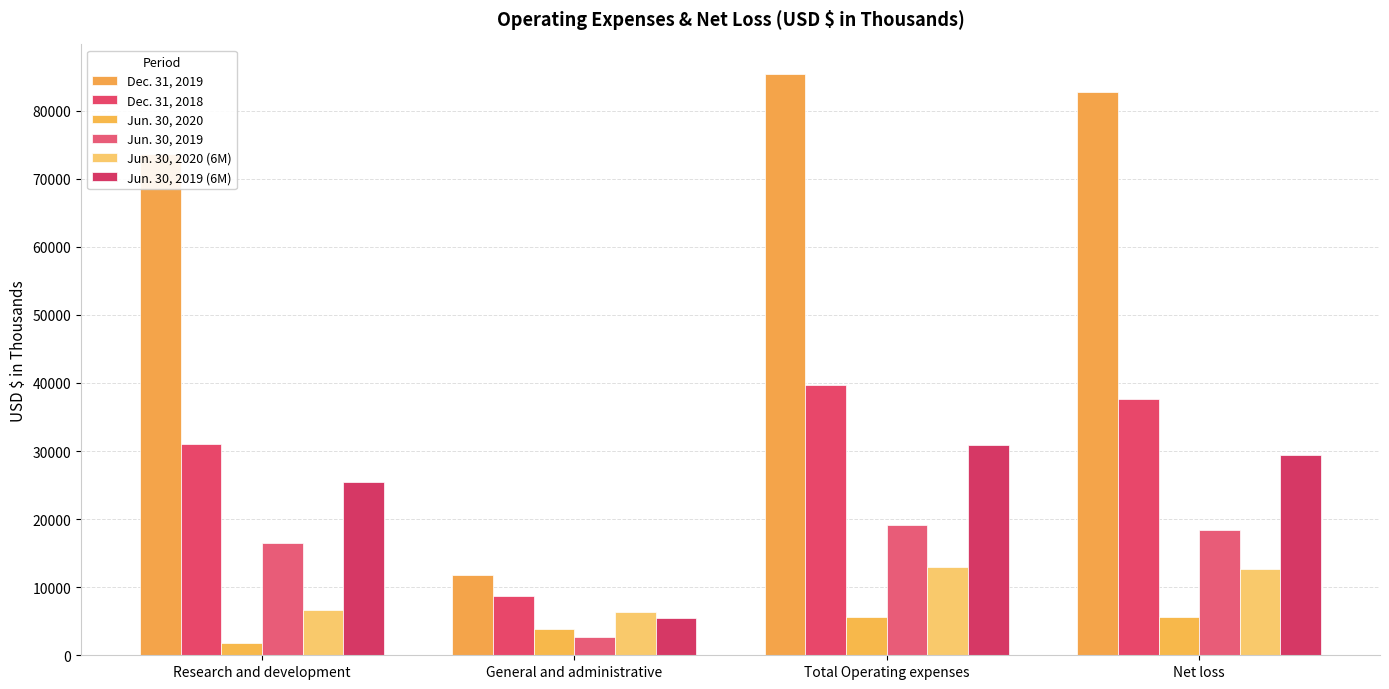

Where is Jun. 30, 2020 (6M) nearest to the value 9717?

Net loss